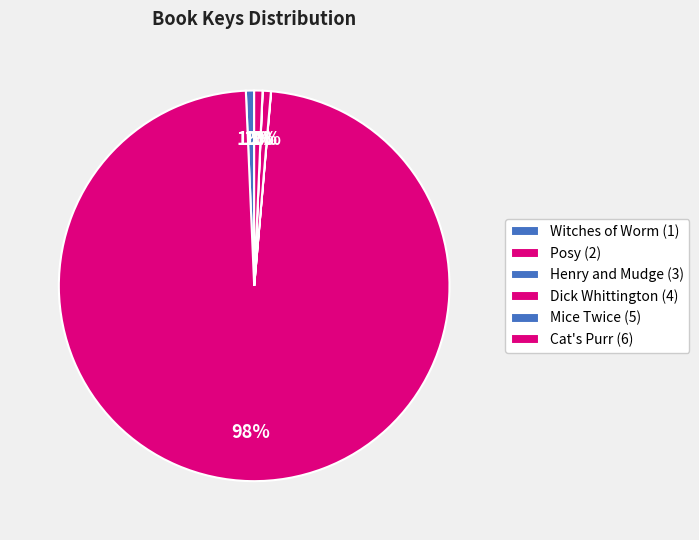

What is the smallest slice in the pie chart?

Mice Twice (5)